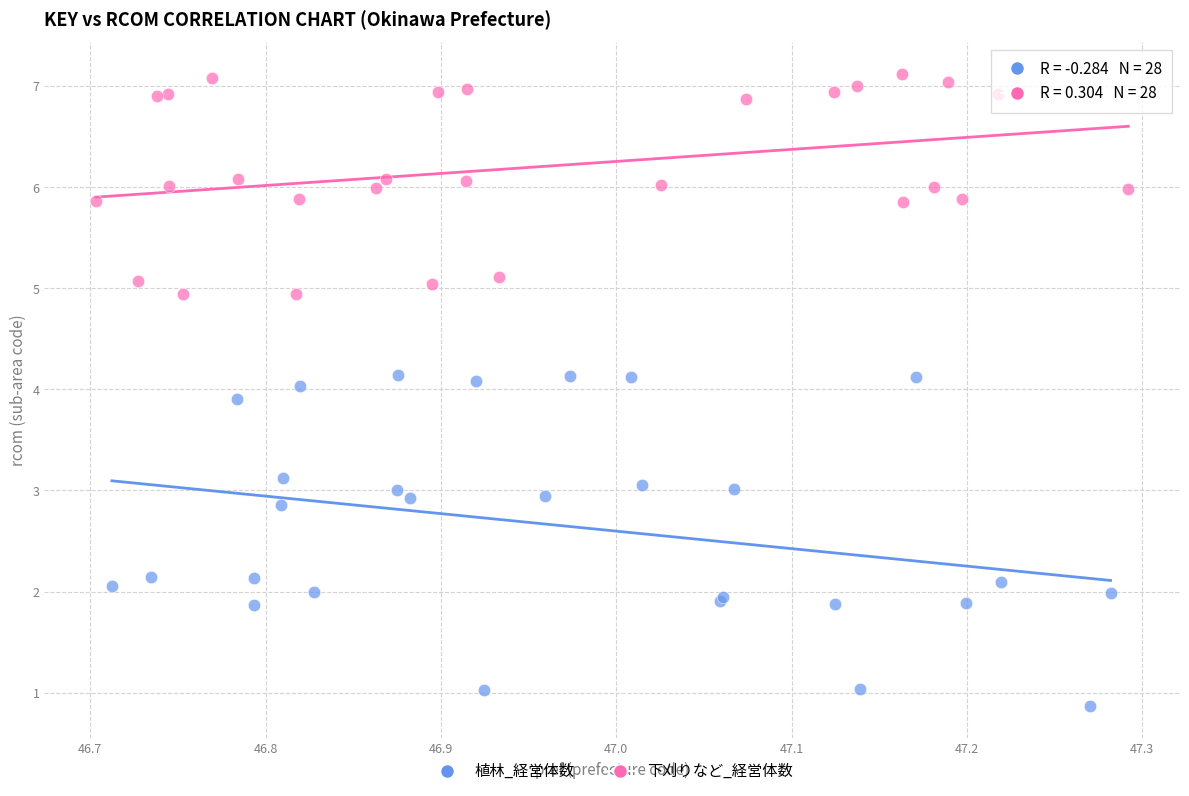

Which series has the widest spread of Y values?

植林_経営体数